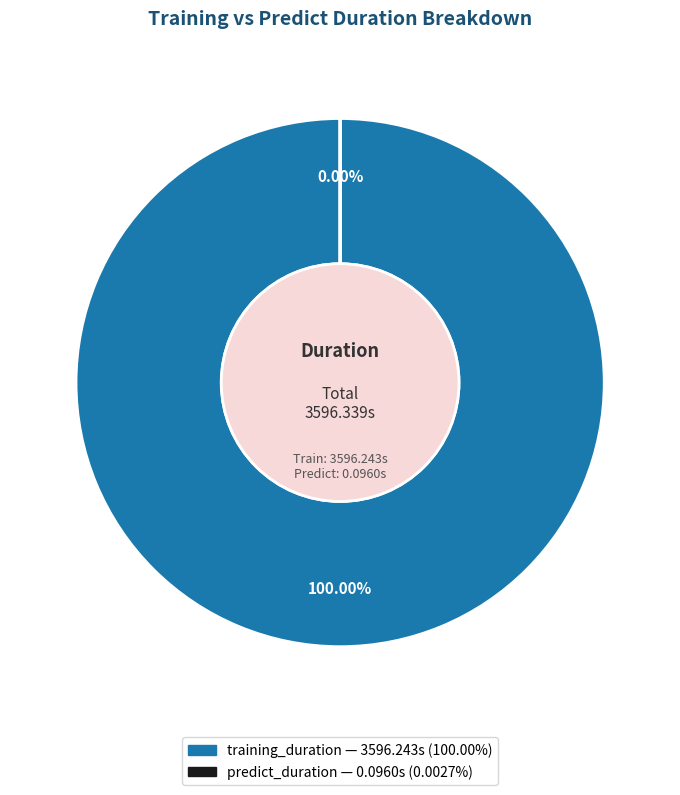

Count the number of slices in the pie.

2